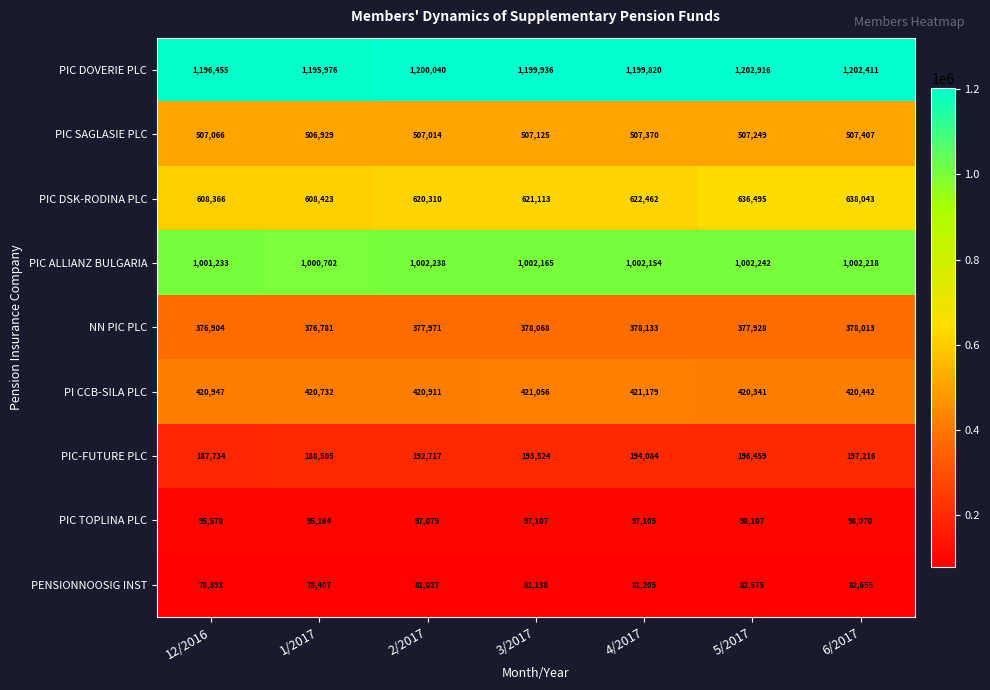

What is the difference between the maximum and minimum values in the PIC DOVERIE PLC series?

6940